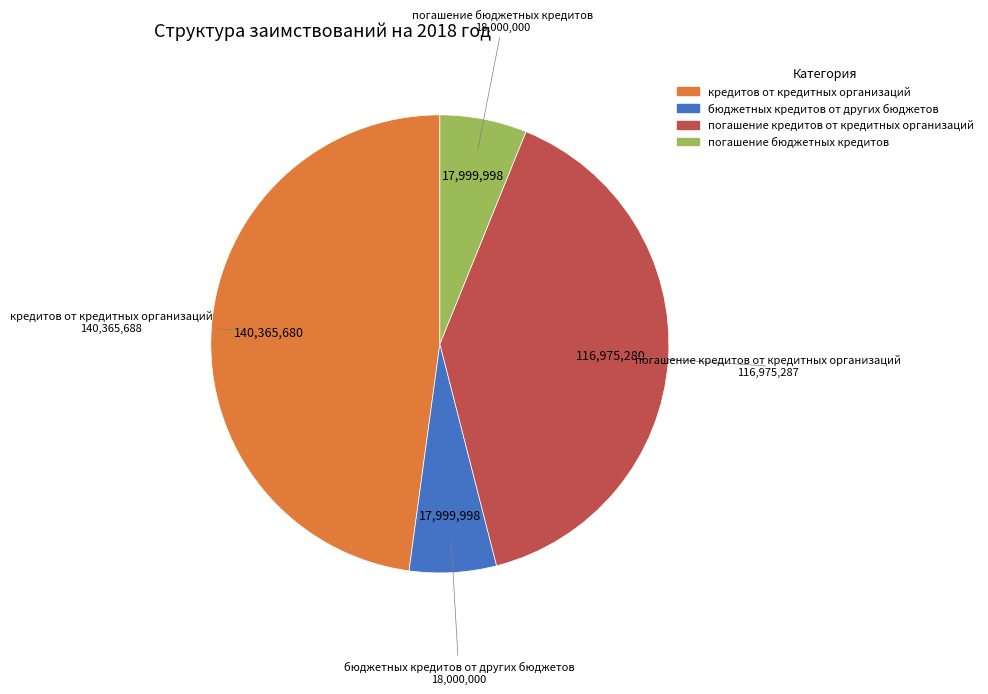

Which slice is the largest?

кредитов от кредитных организаций